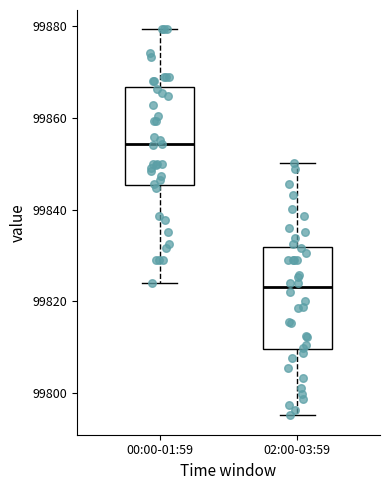

Reading left to right, transcribe this box plot: for each box, give where its median line is, the range the box spans, and where its two whiskers end, as read against the y-axis. The values are not printed on the chart, so give them approximately, as read against the axis.

00:00-01:59: median 99854, box 99846 to 99866, whiskers 99824 to 99880
02:00-03:59: median 99824, box 99810 to 99832, whiskers 99796 to 99850